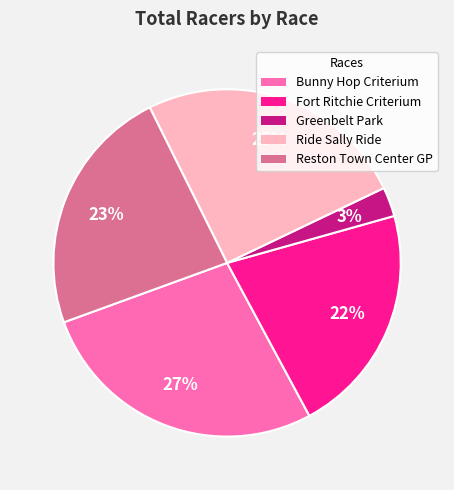

Is Greenbelt Park the majority of the pie?

No